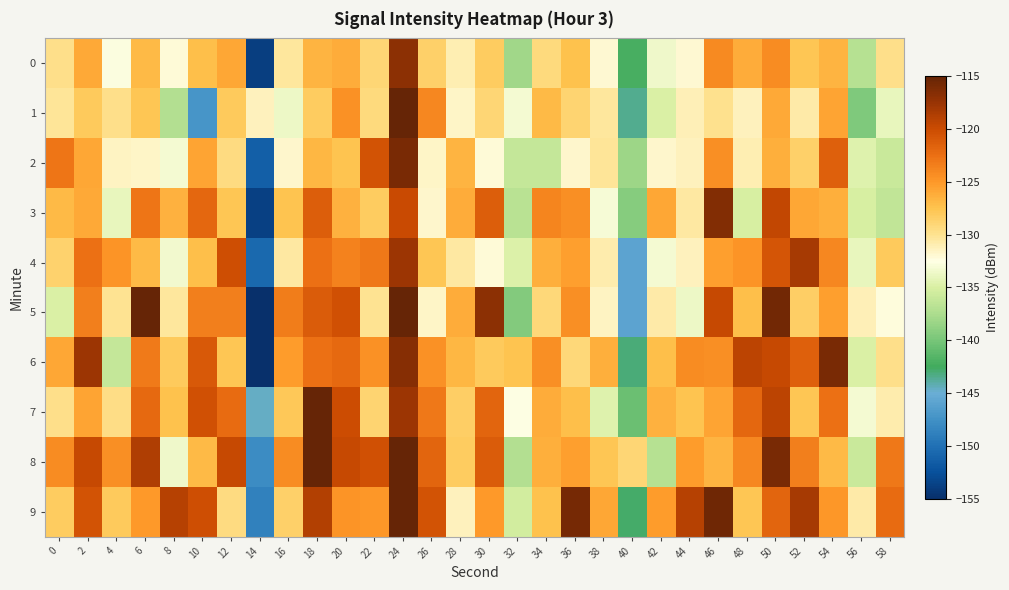

At which category does the chart reach its minimum across all series?

14